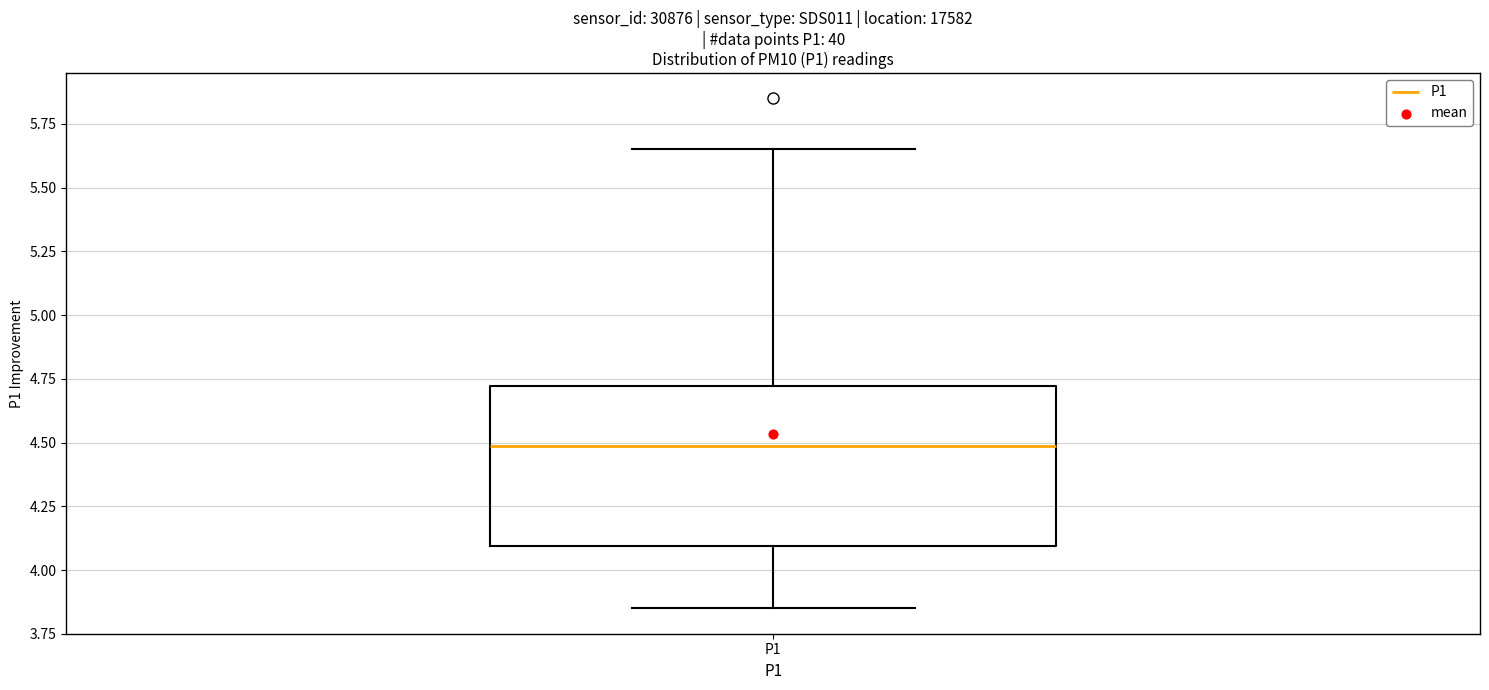

Read this box plot against the y-axis: the position of the median line, the range covered by the box, and the ends of both whiskers. The values are not printed on the chart, so give them approximately, as read against the axis.

median 4.50, box 4.10 to 4.70, whiskers 3.85 to 5.65